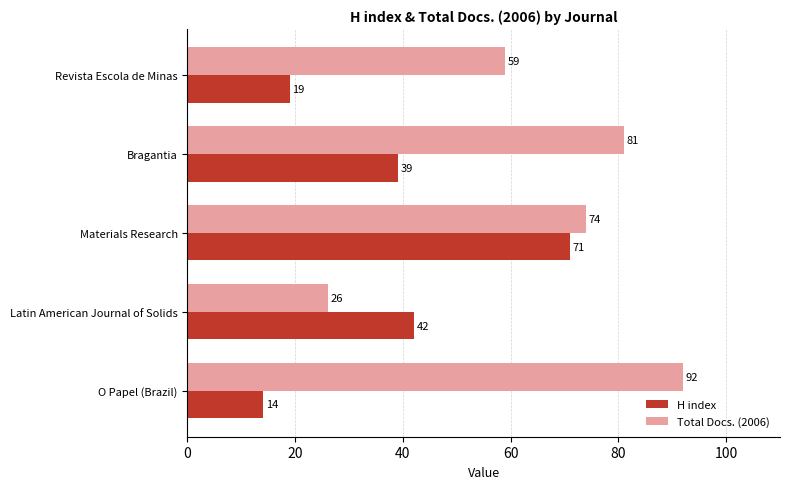

What is the maximum value for Total Docs. (2006)?

92